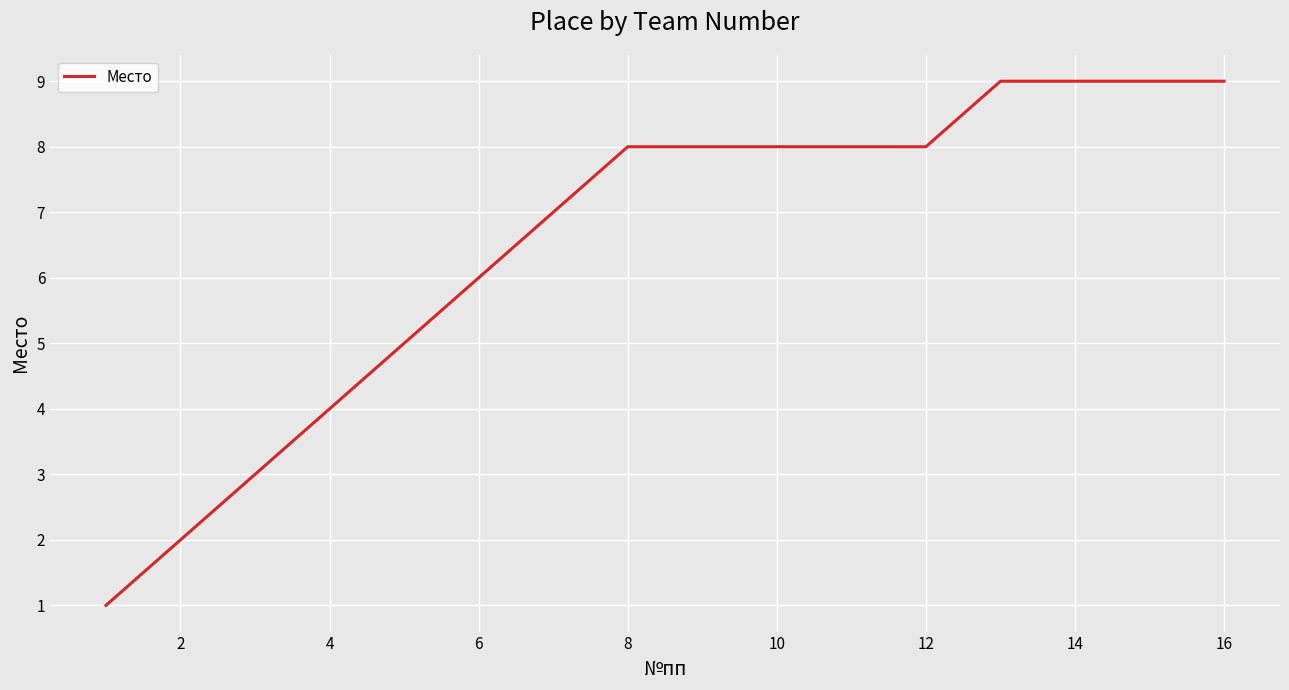

What is the difference between the maximum and minimum values?

8